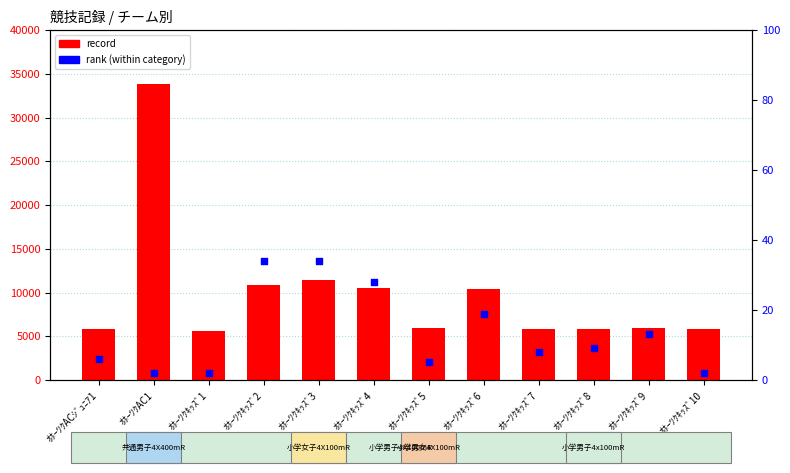

What is the total value across all series at ｵﾎｰﾂｸｷｯｽﾞ8?

5856